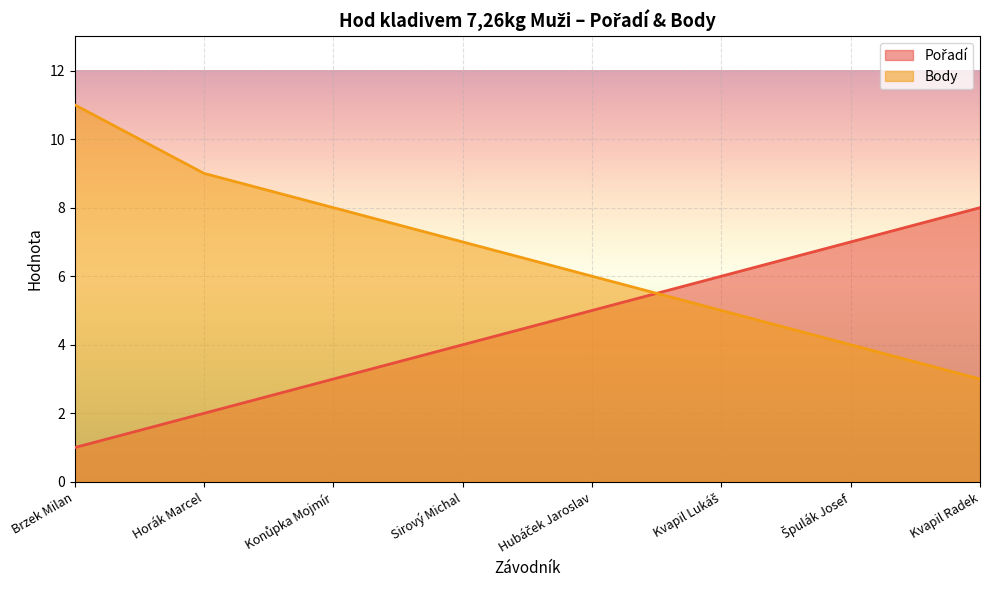

Which series has the largest range (max minus min)?

Body